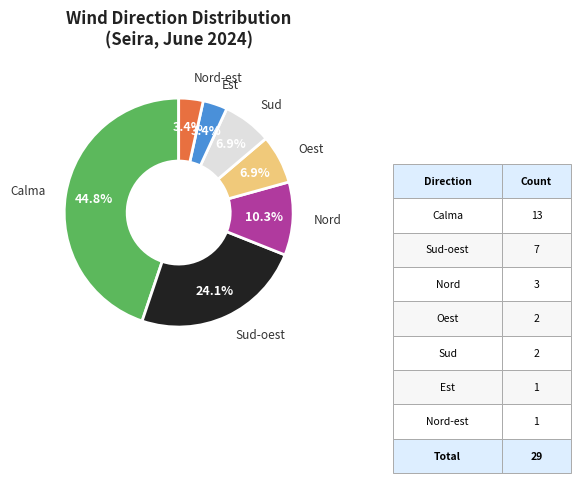

Is there a majority slice in this chart?

No